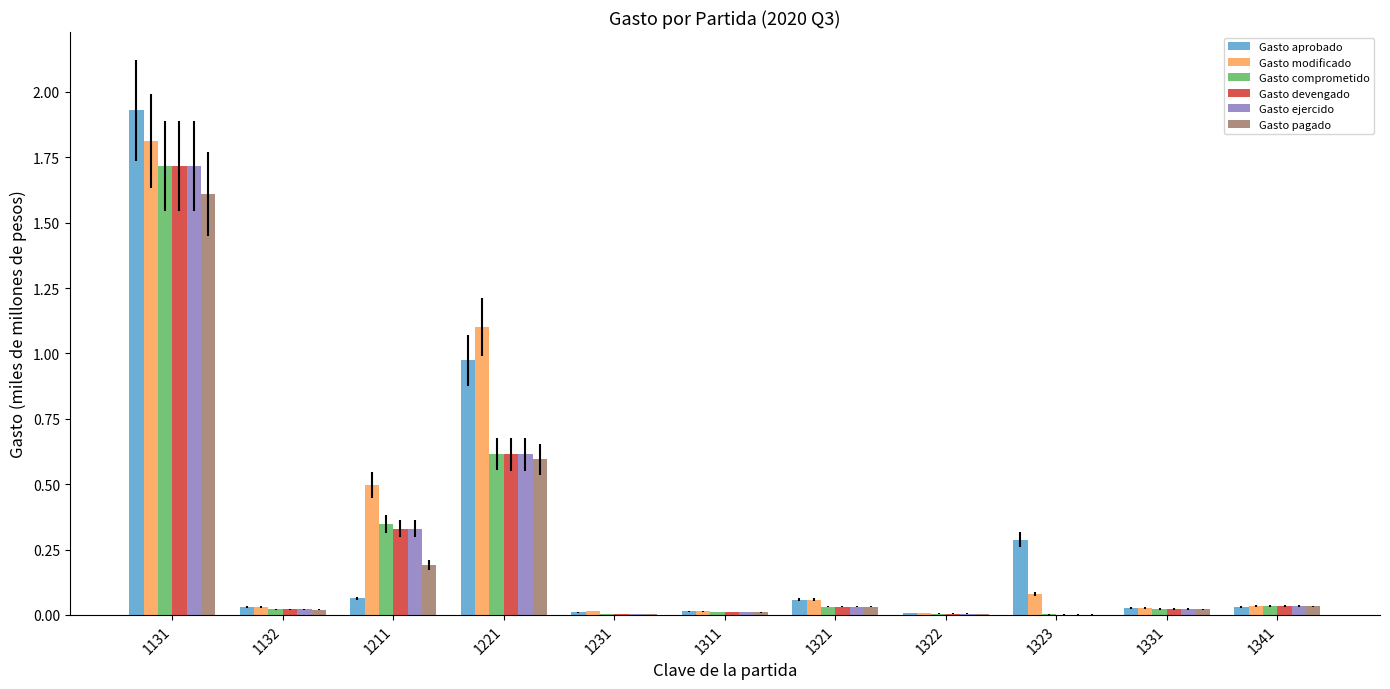

What is the total value across all series at 1211?

1.8